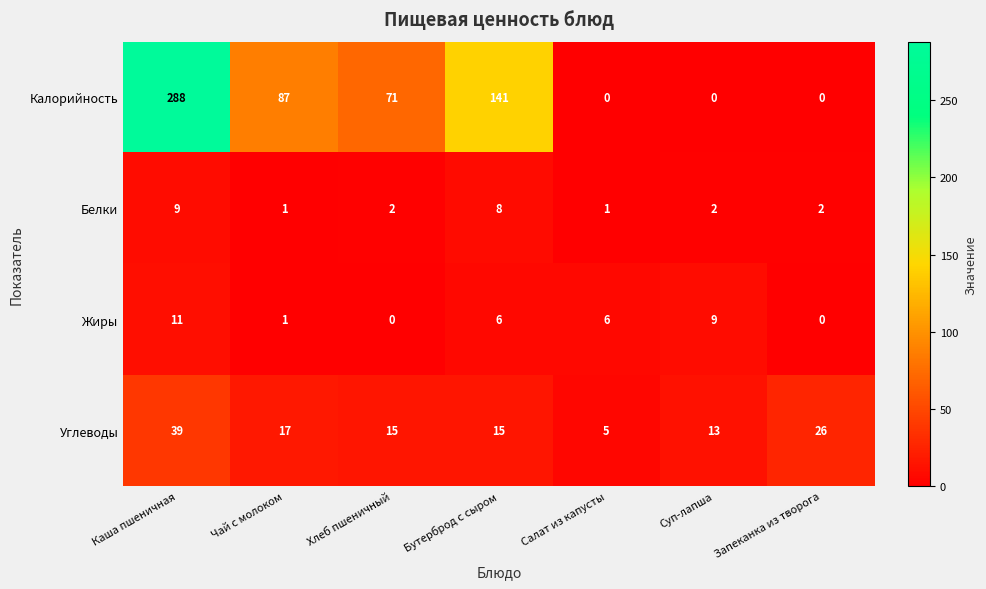

The value of Белки at Салат из капусты is 2. True or false?

False